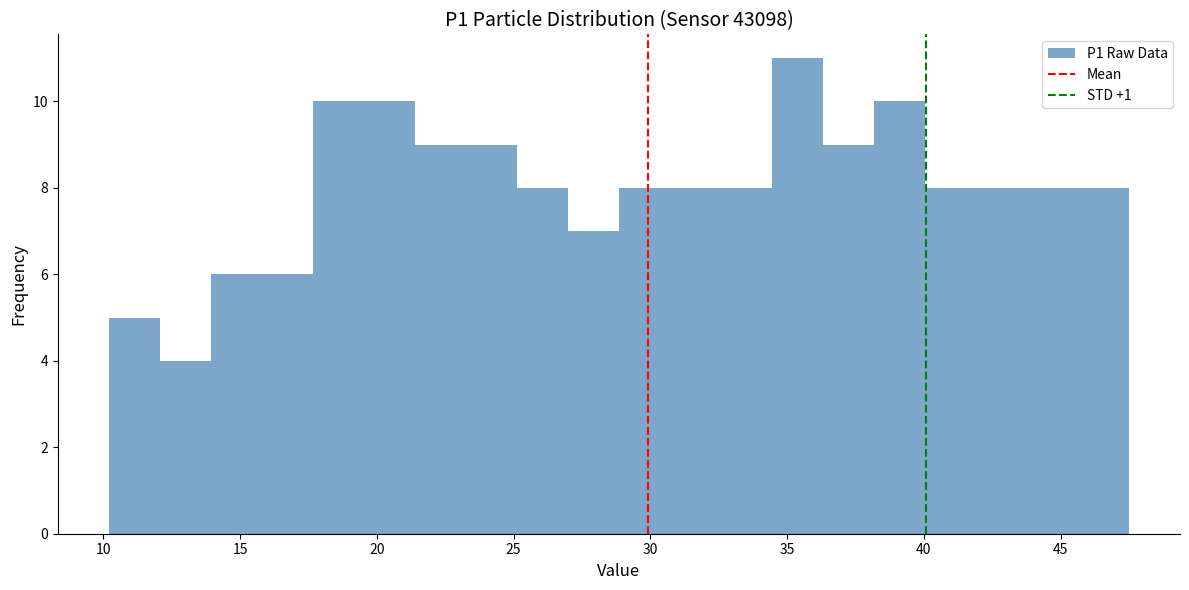

Around what value on the x-axis is the tallest bar? Give the approximate position of its centre, as read against the axis.

35.5